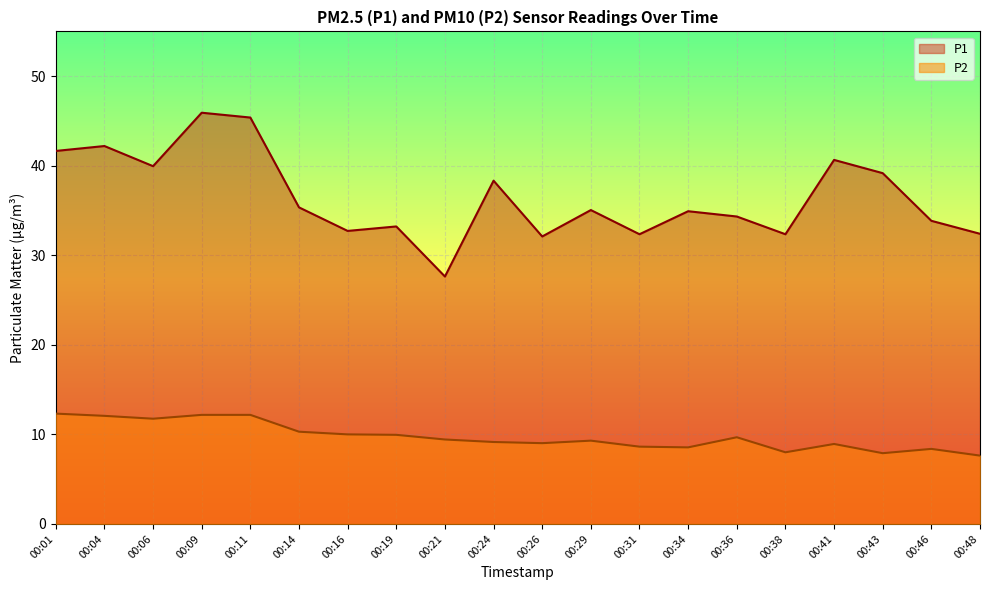

Reading left to right, list all the values displayed in this chart.

P1: 00:01=41.6	00:04=42.2	00:06=40.0	00:09=45.9	00:11=45.4	00:14=35.4	00:16=32.7	00:19=33.2	00:21=27.6	00:24=38.3	00:26=32.1	00:29=35.0	00:31=32.4	00:34=34.9	00:36=34.3	00:38=32.4	00:41=40.6	00:43=39.2	00:46=33.9	00:48=32.4
P2: 00:01=12.3	00:04=12.1	00:06=11.8	00:09=12.2	00:11=12.2	00:14=10.3	00:16=10.0	00:19=9.9	00:21=9.4	00:24=9.2	00:26=9.0	00:29=9.3	00:31=8.6	00:34=8.6	00:36=9.7	00:38=8.0	00:41=8.9	00:43=7.9	00:46=8.4	00:48=7.6